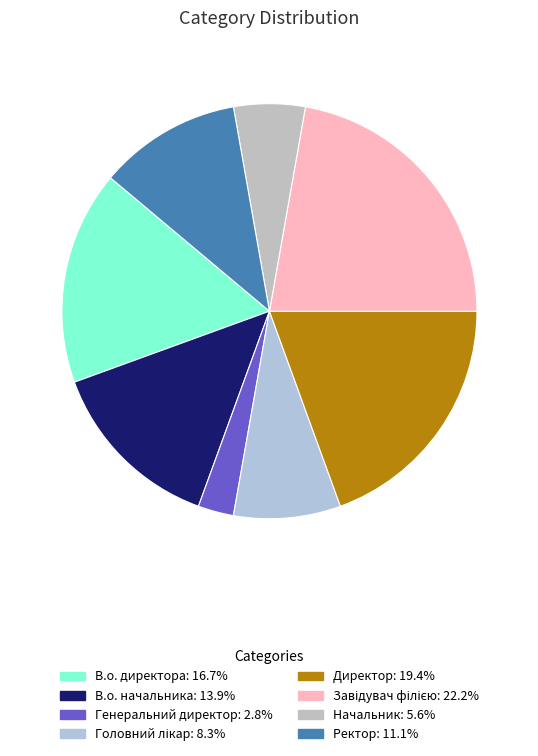

To the nearest percent, what is the difference between the largest and smallest slice percentages?

19%